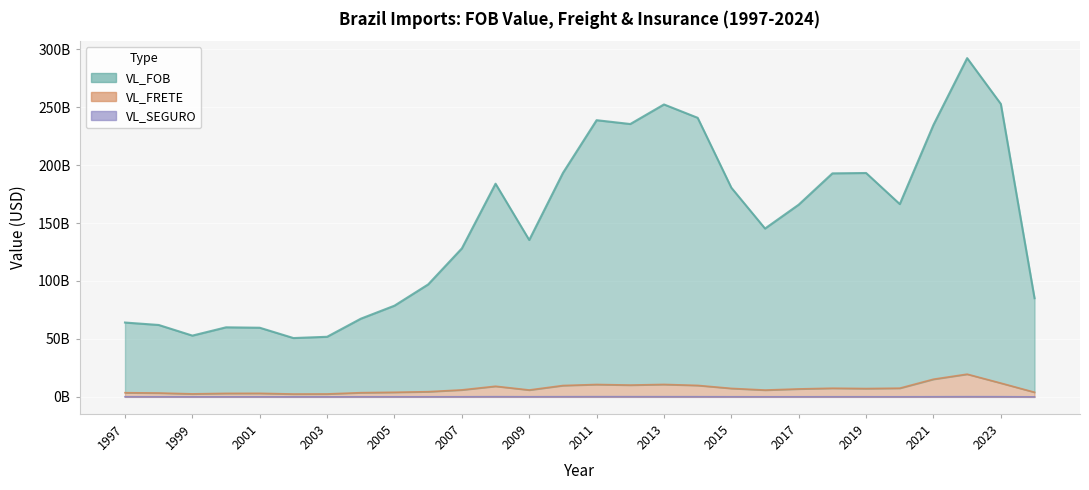

What is the total value across all series at 2019?

200530141321